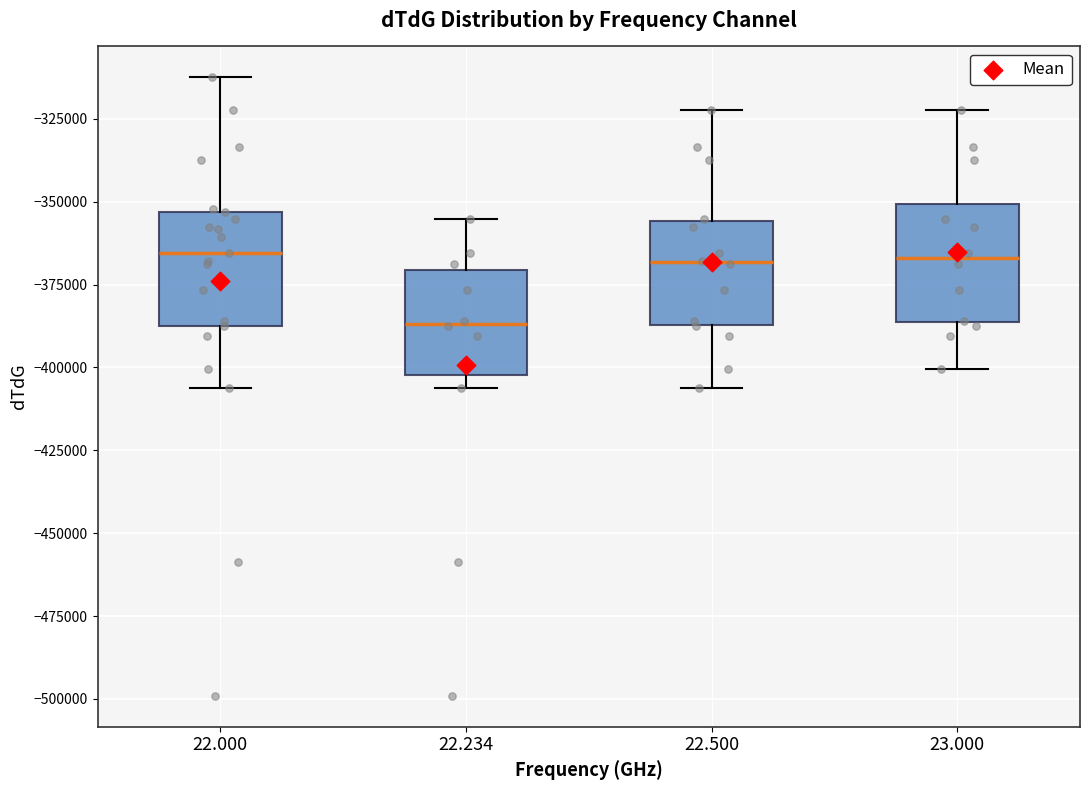

Where does the upper whisker of the box at x = 22.500 end on the y-axis? The values are not printed on the chart, so give them approximately, as read against the axis.

-320000